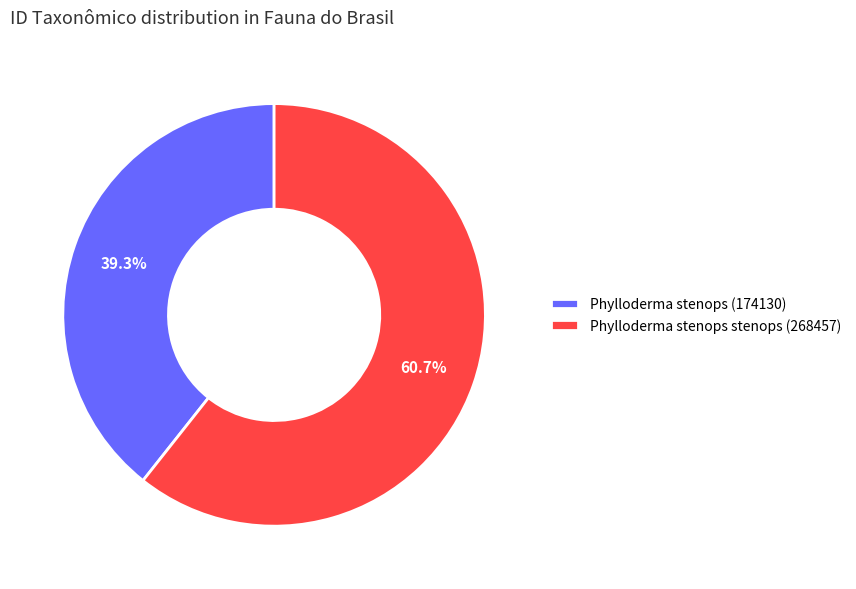

Approximately how many times larger is the value at Phylloderma stenops (174130) compared to Phylloderma stenops stenops (268457)?

0.6